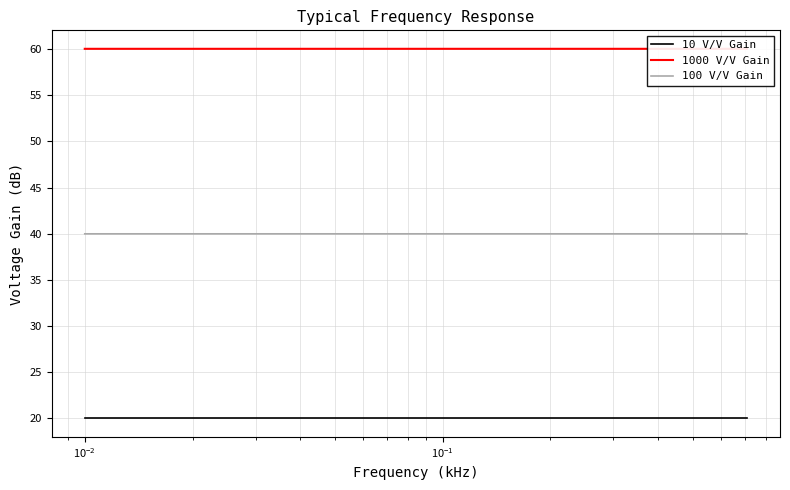

True or false: 100 V/V Gain and 10 V/V Gain cross at least once.

False